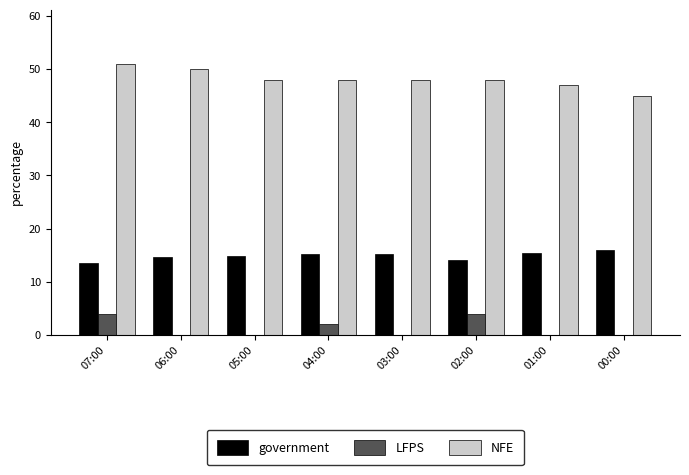

Is the value of NFE at 04:00 greater than the value of LFPS at 05:00?

Yes